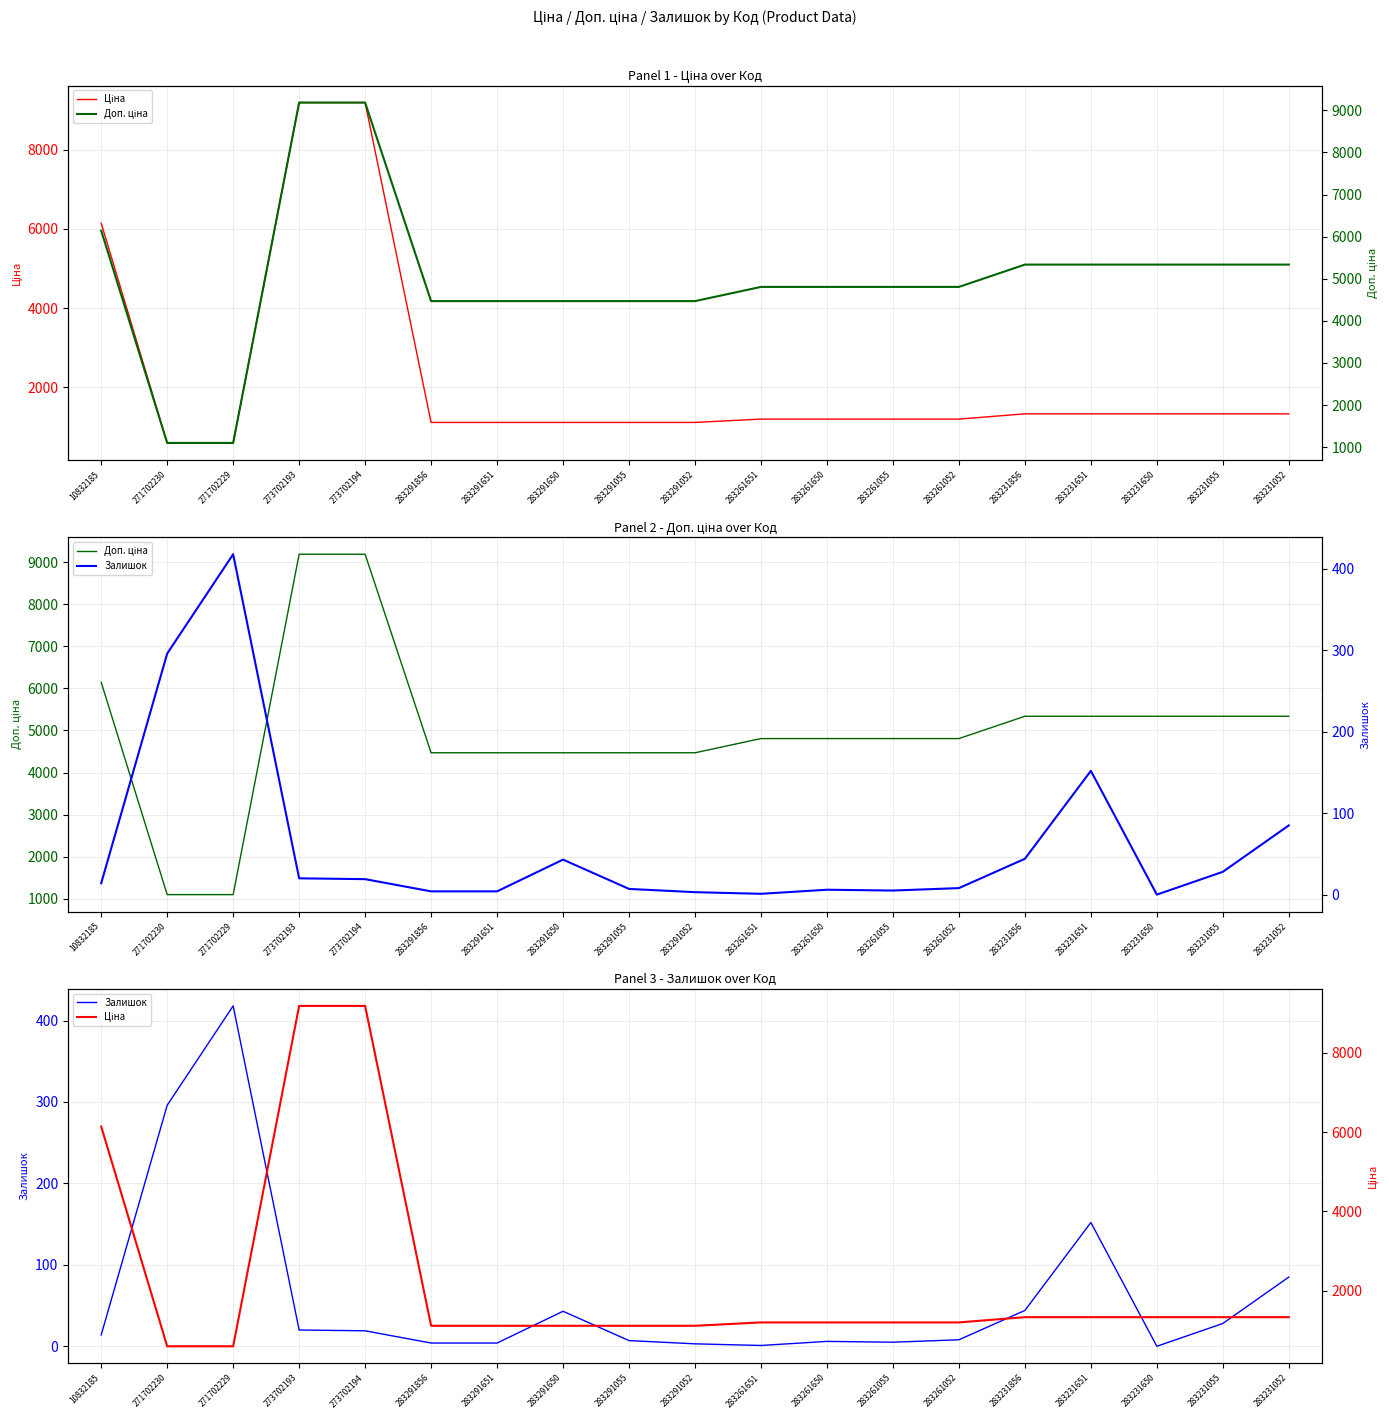

Which category has the highest value in the Залишок series?

271702229